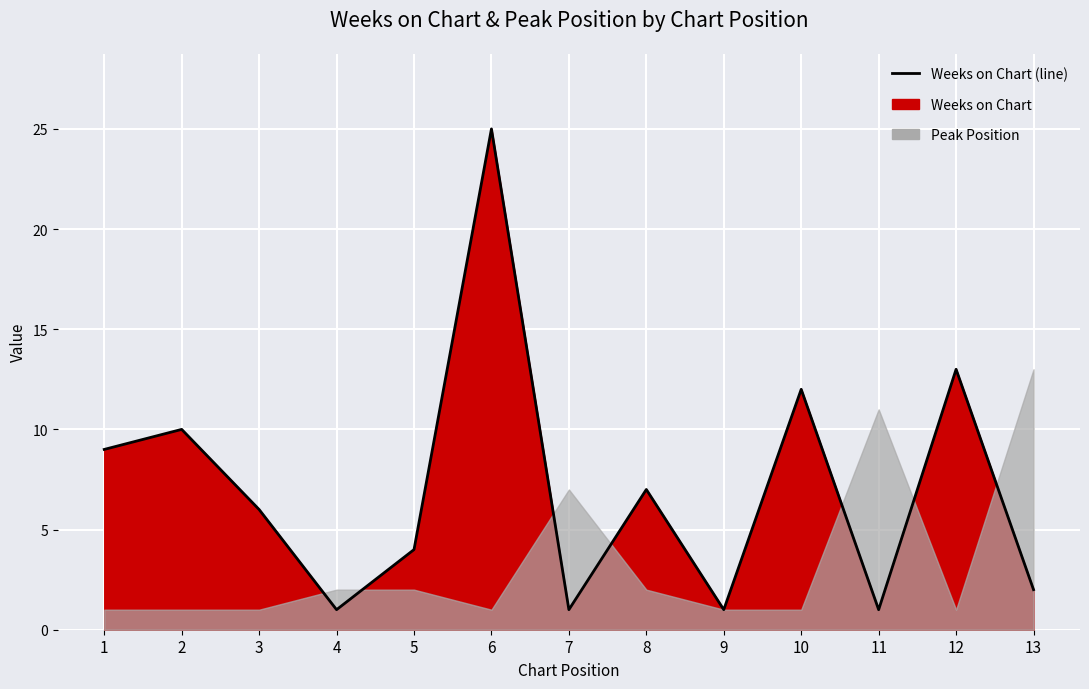

What is the sum of the values at 9 and 4?

2